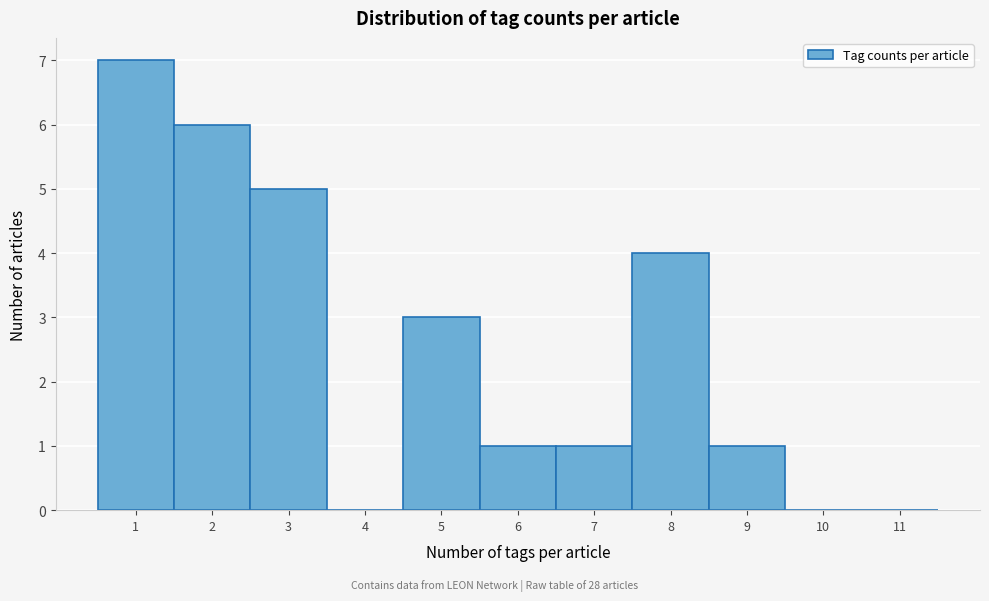

Reading left to right, list every bar in this chart as the range it spans on the x-axis followed by its height. The values are not printed on the chart, so give them approximately, as read against the axis.

0.5 to 1.5: 7
1.5 to 2.5: 6
2.5 to 3.5: 5
3.5 to 4.5: 0
4.5 to 5.5: 3
5.5 to 6.5: 1
6.5 to 7.5: 1
7.5 to 8.5: 4
8.5 to 9.5: 1
9.5 to 10.5: 0
10.5 to 11.5: 0